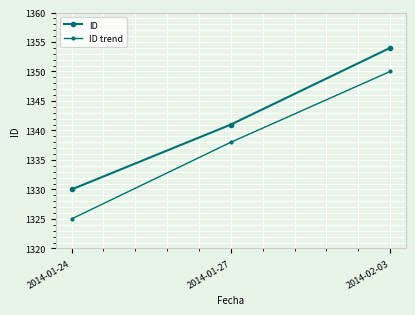

How many lines are shown in the chart?

2